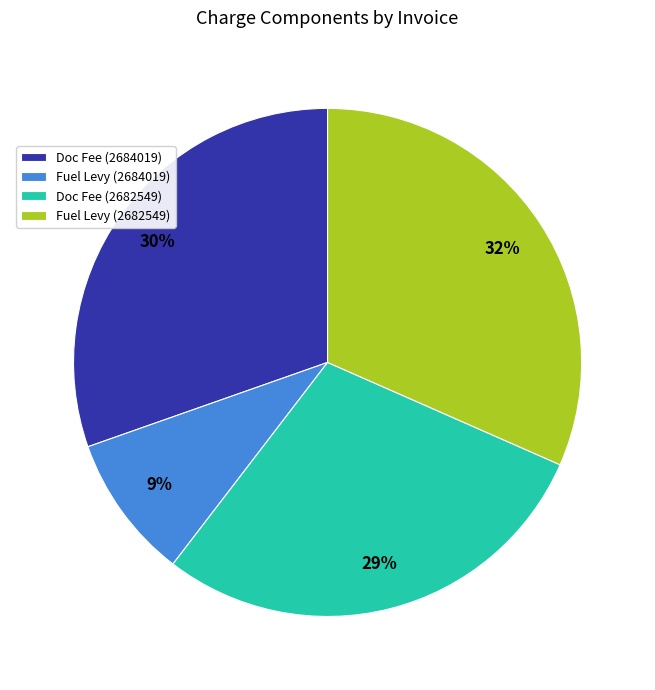

Which slice is the smallest?

Fuel Levy (2684019)